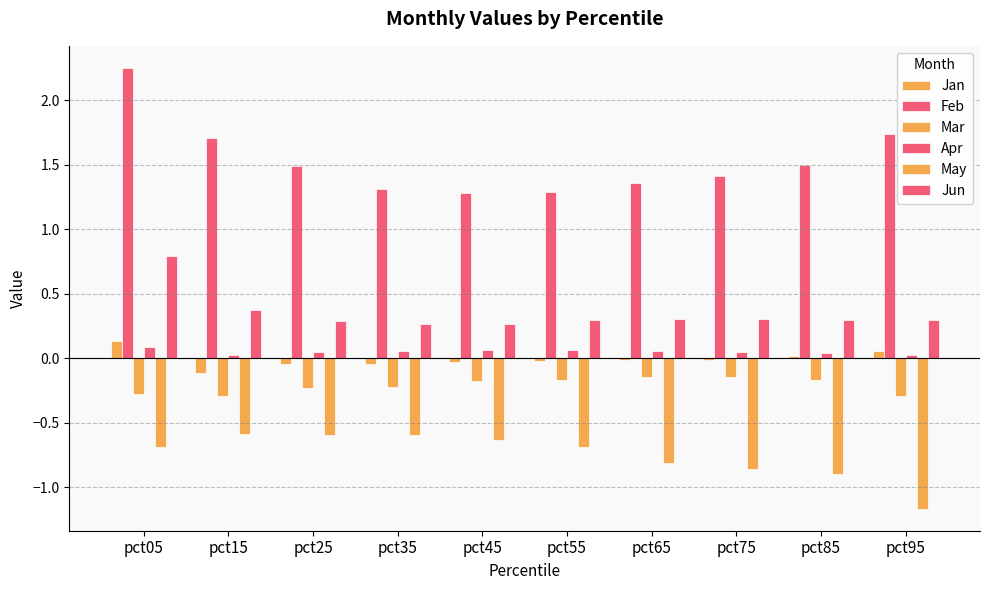

At pct75, list the series in order from smallest to largest.

May, Mar, Jan, Apr, Jun, Feb